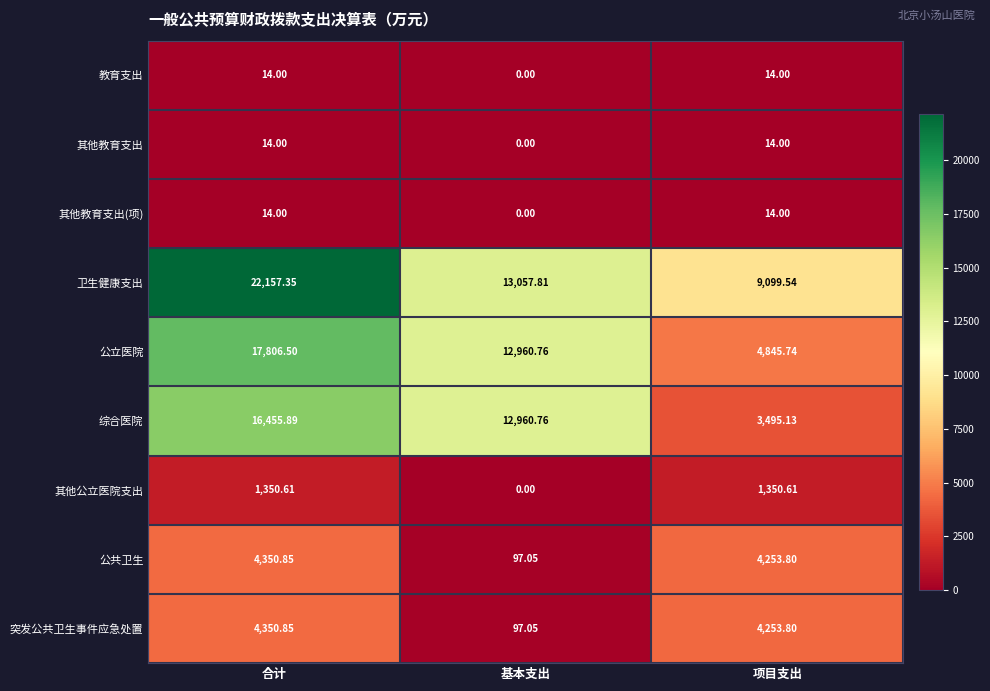

Which series has the largest range (max minus min)?

卫生健康支出